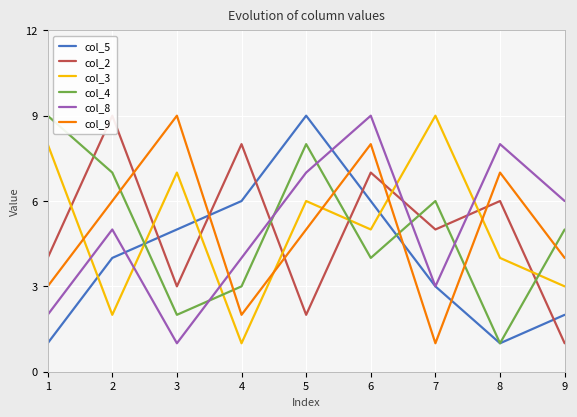

Is the value of col_2 at 5 greater than the value of col_4 at 1?

No